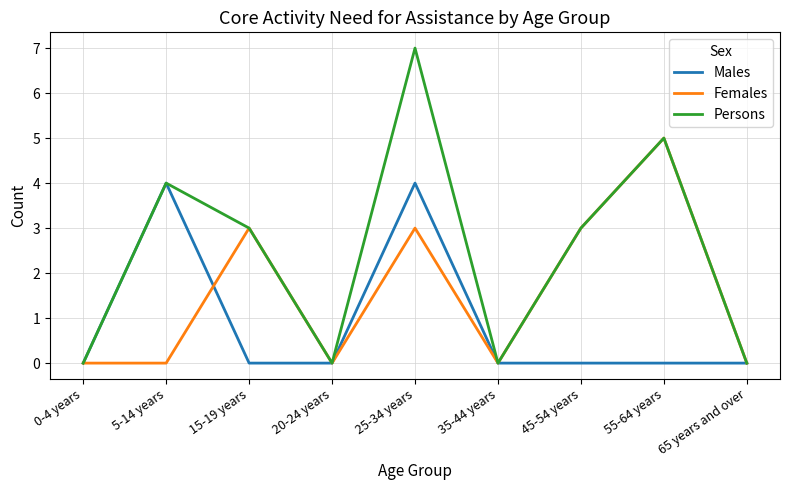

At which category does Females reach its first local peak?

15-19 years